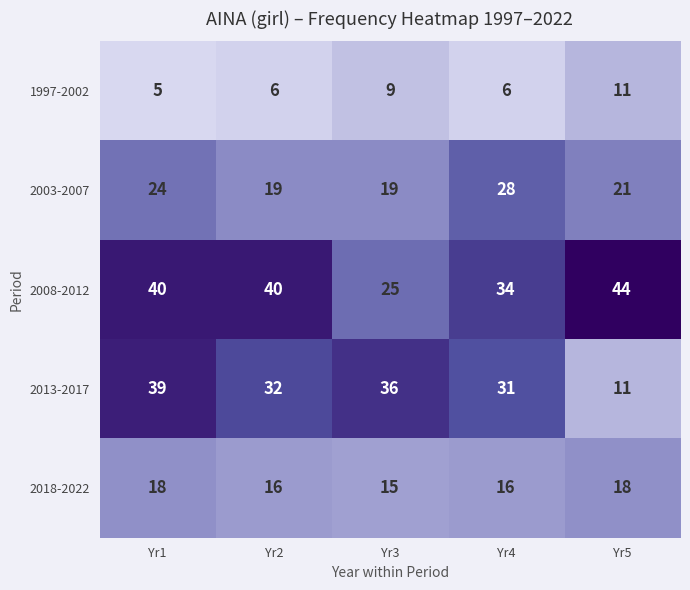

What is the difference between the highest and lowest values at Yr2?

34